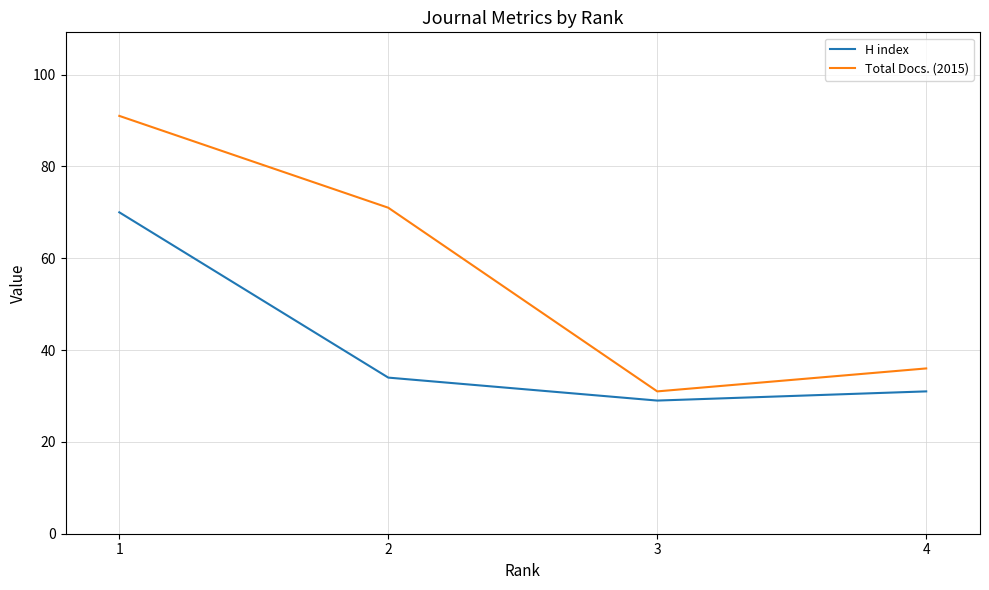

Is the value of H index at 3 greater than the value of Total Docs. (2015) at 2?

No